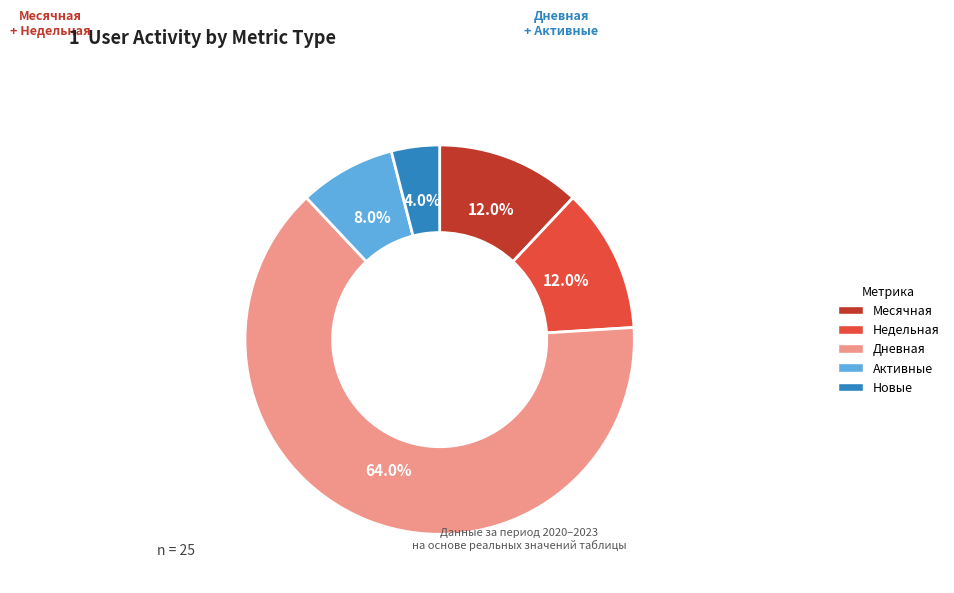

Approximately how many times larger is the value at Дневная compared to Месячная?

5.3